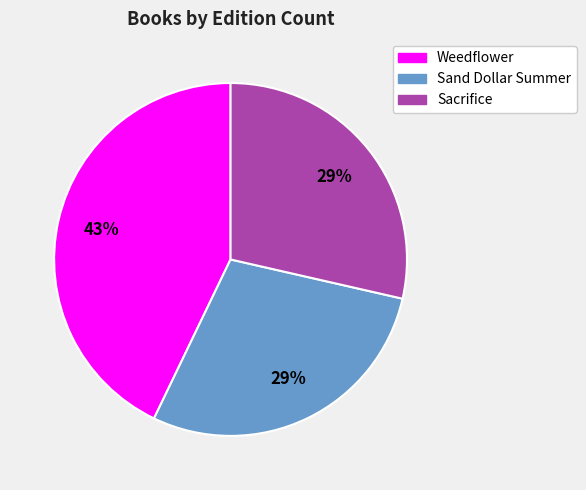

To the nearest percent, what is the combined percentage of Sacrifice and Sand Dollar Summer?

57%